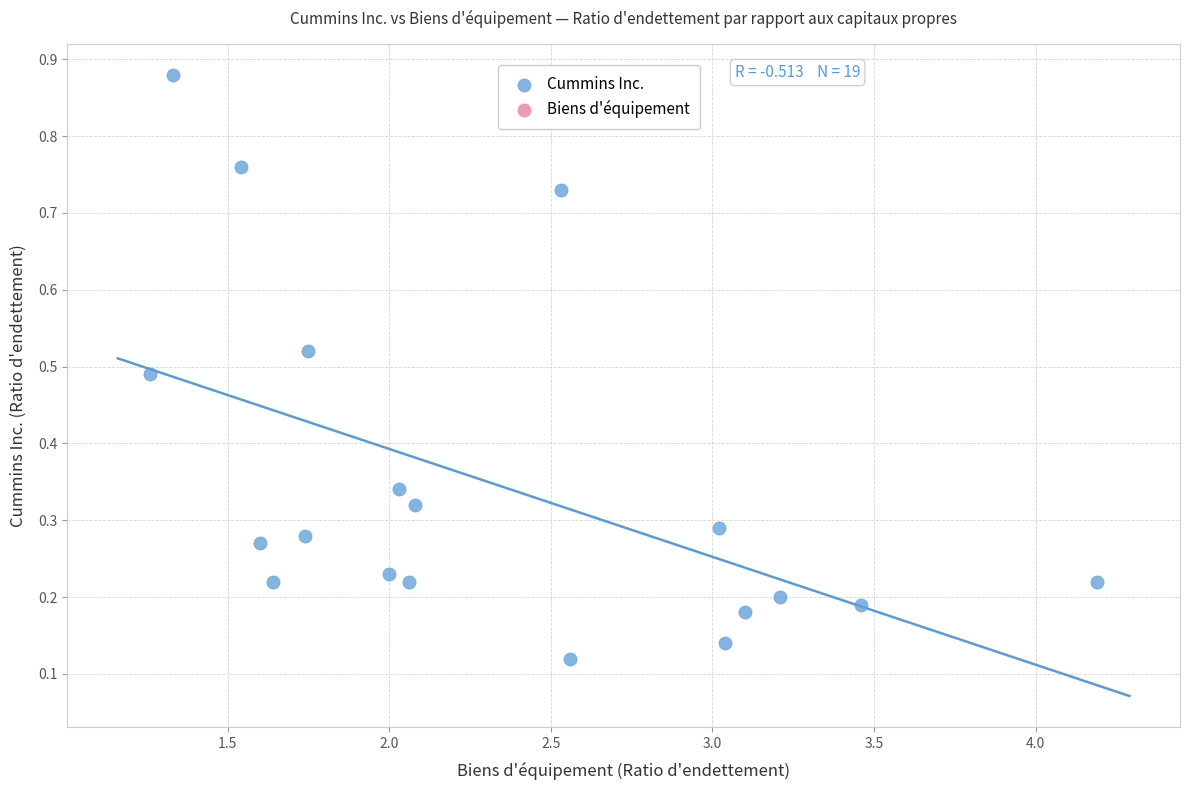

What is the range of X values (max minus min)?

2.9